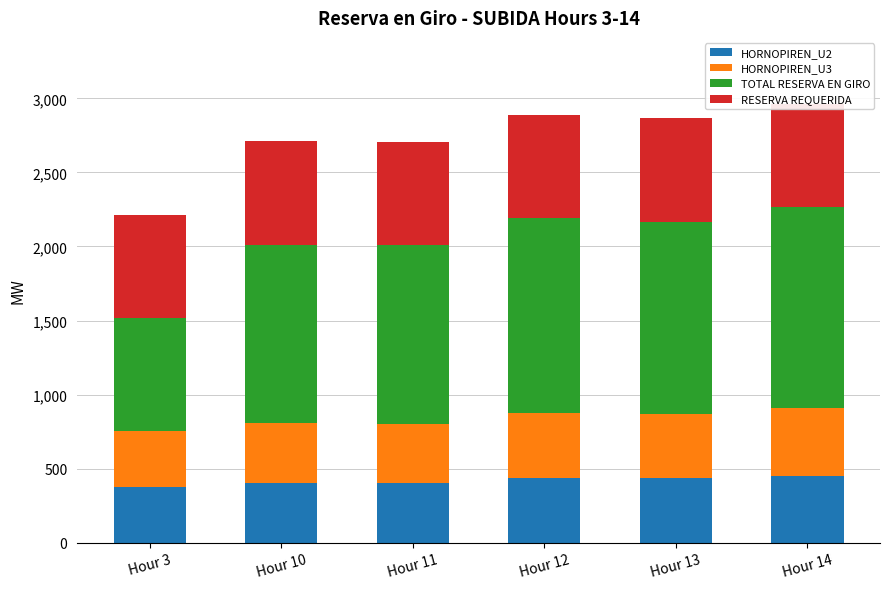

What is the total value across all series at Hour 10?

2712.3